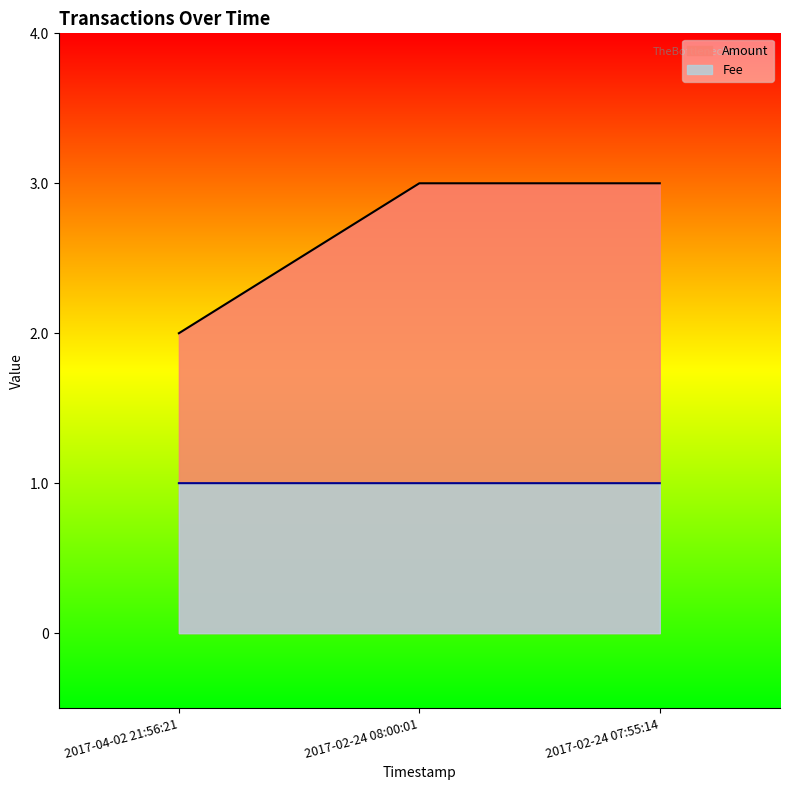

At which label is Amount closest to 2?

2017-04-02 21:56:21